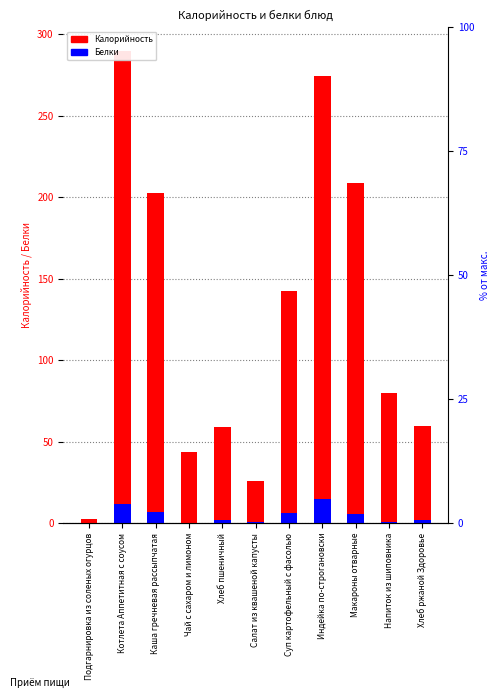

What value does the Белки series have at Макароны отварные?

5.8